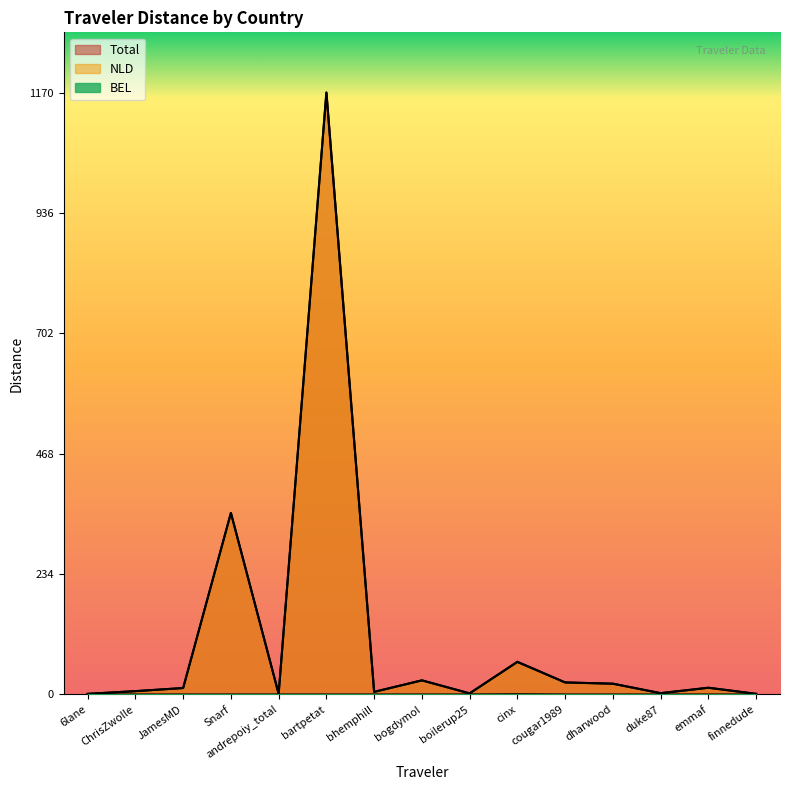

True or false: Total and BEL cross at least once.

False